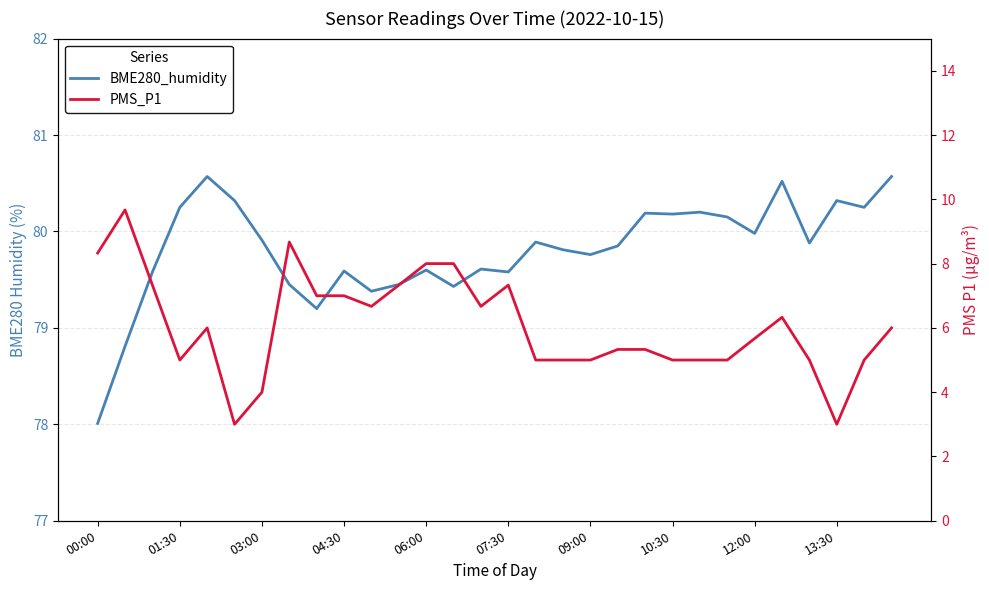

What is the difference between the second highest and minimum values in the PMS_P1 series?

5.7